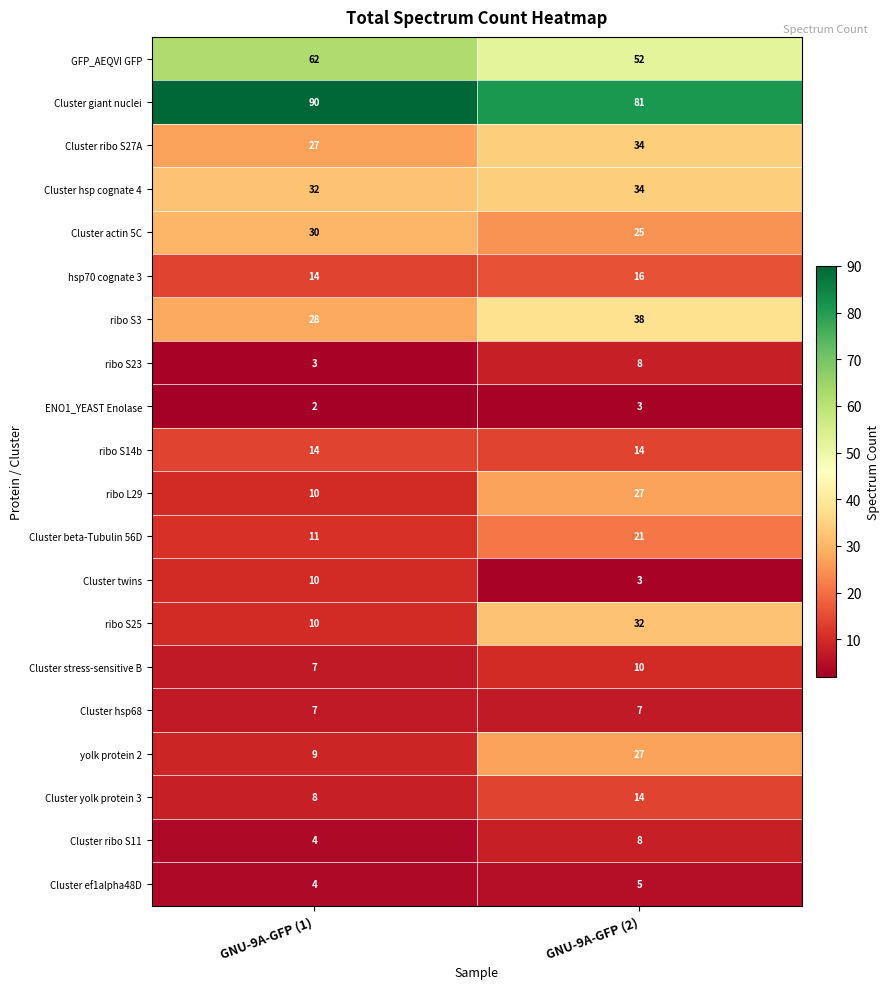

How many distinct data groups are displayed?

20